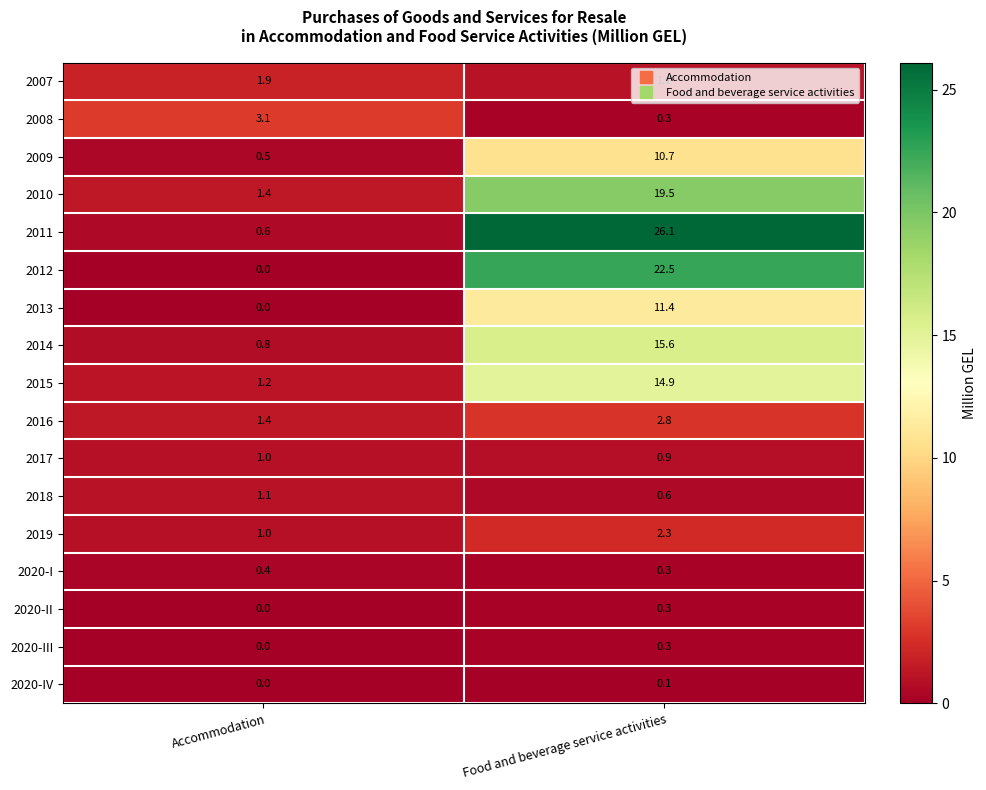

Which series has the largest total across all categories?

2011